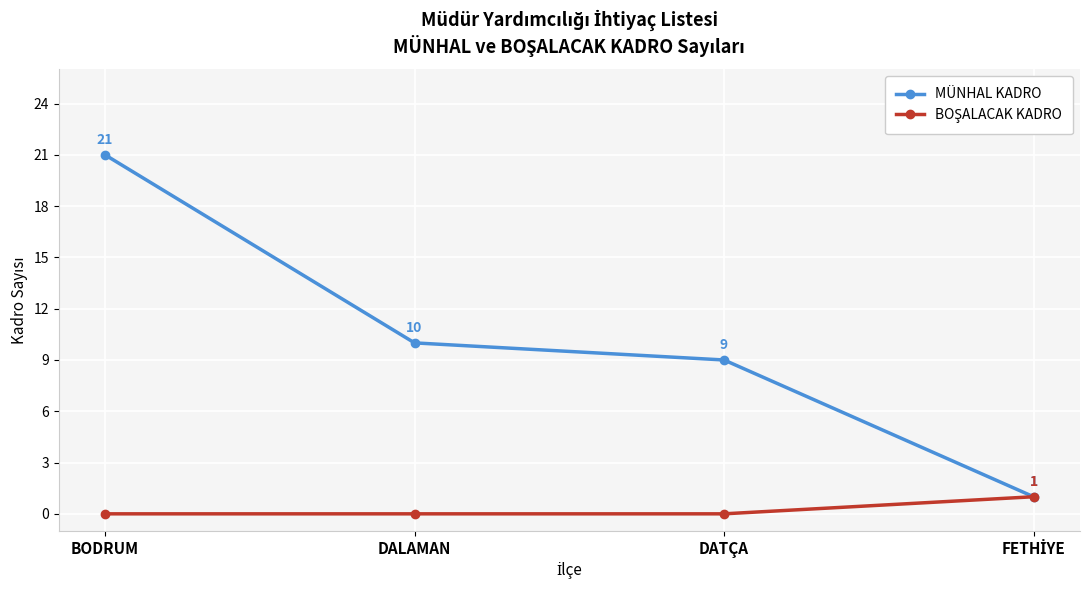

What is the label of the 2nd point from the left?

DALAMAN